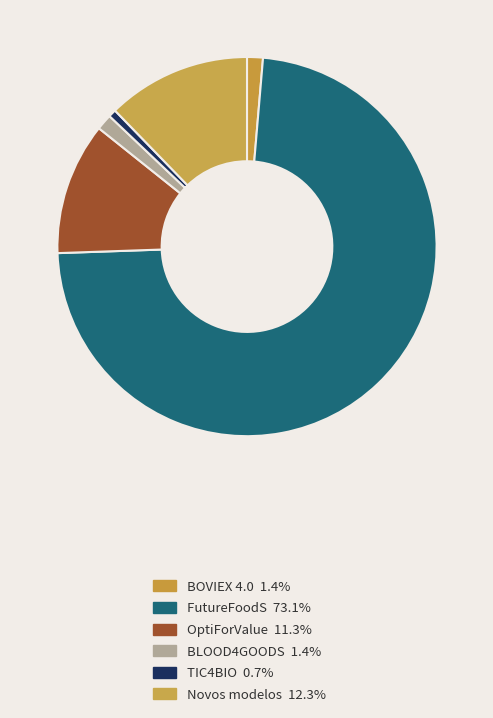

Is there a majority slice in this chart?

Yes